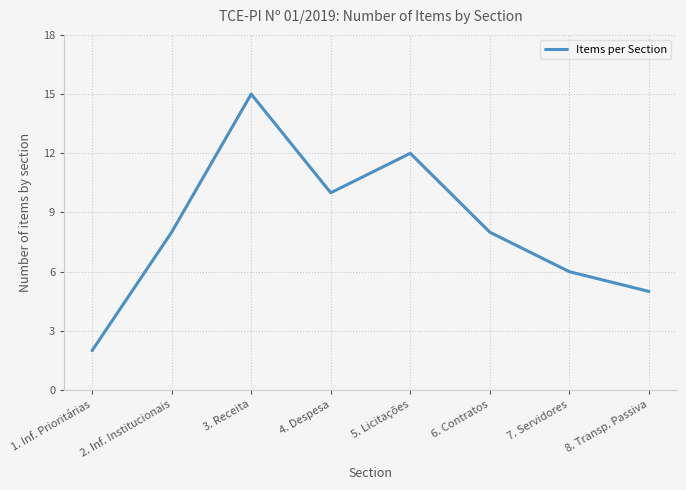

Does the chart have visible grid lines?

Yes